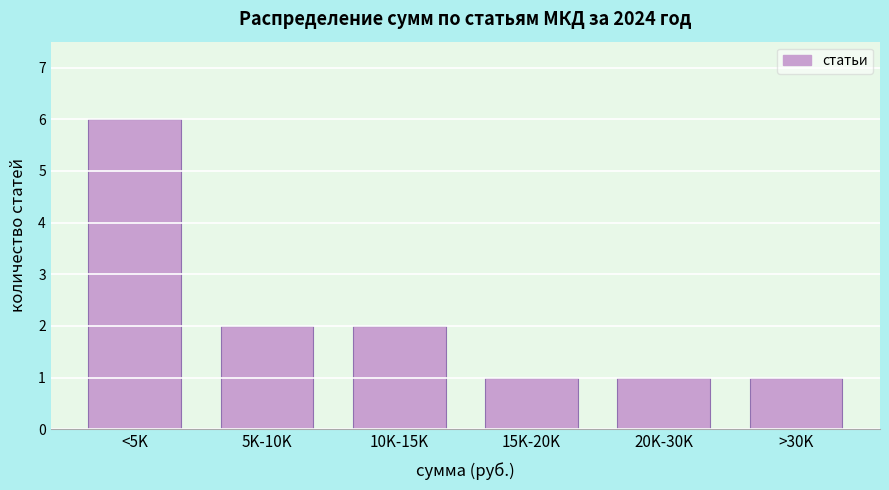

Reading left to right, list all the values displayed in this chart.

6	2	2	1	1	1